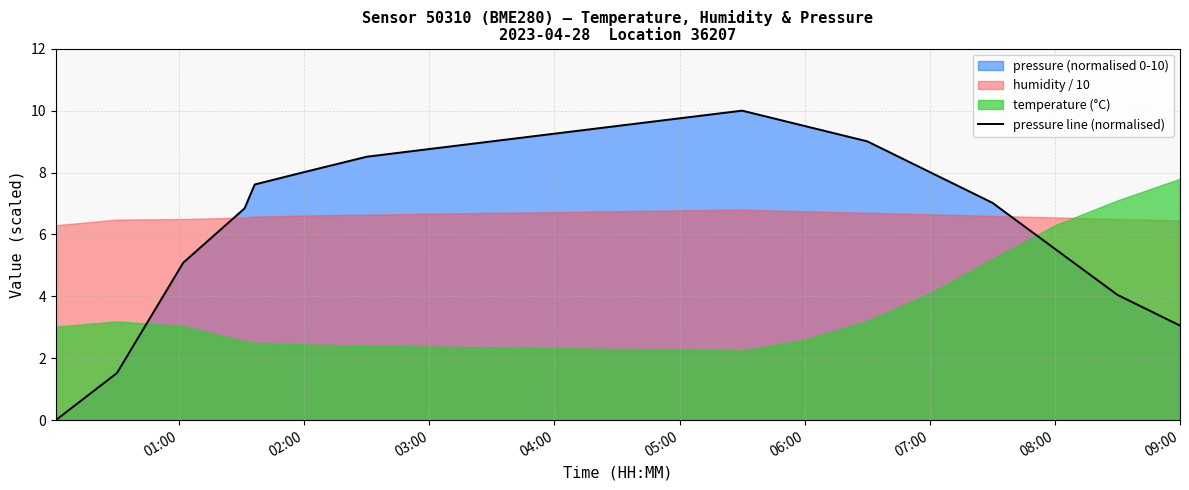

True or false: pressure line (normalised) has a value of 9.3 at 04:00.

True